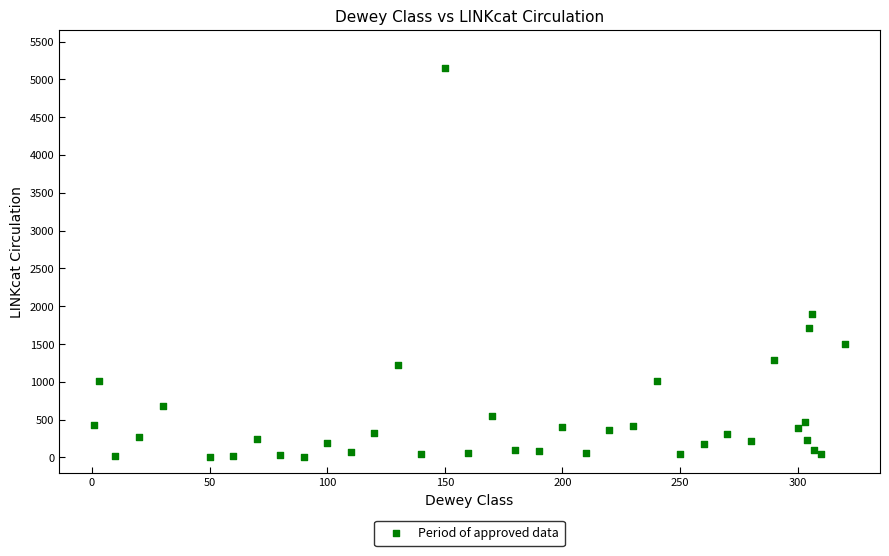

What Y value in the scatter plot is closest to 2580?

1896